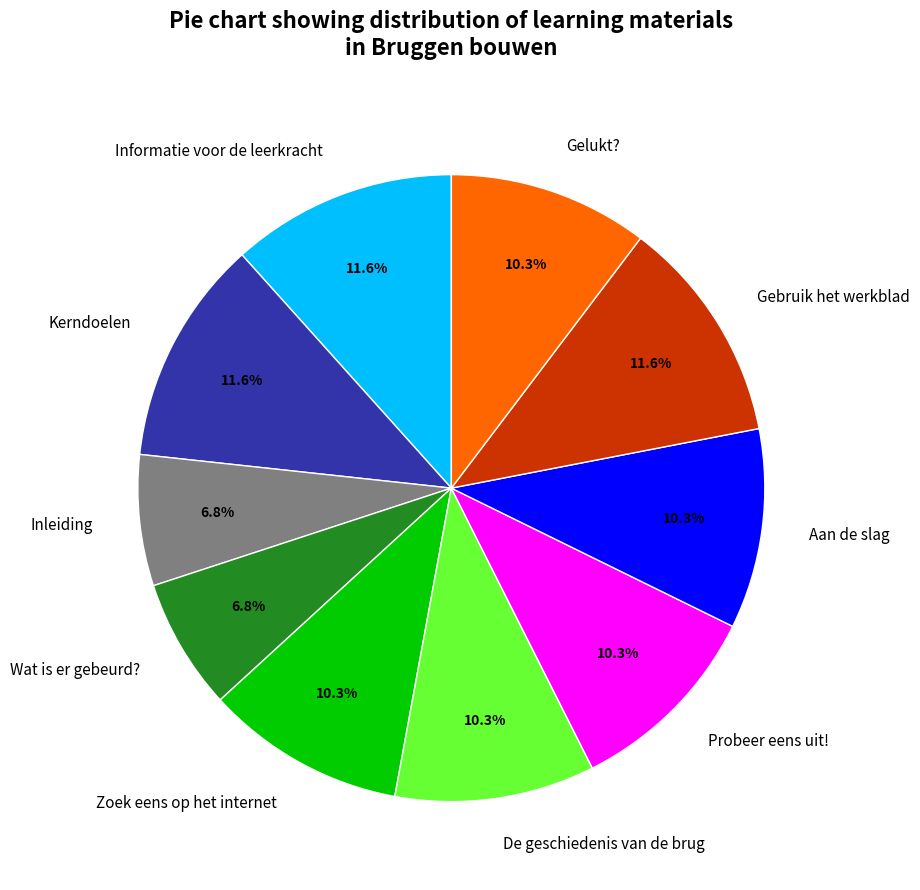

Does any single category account for the majority?

No